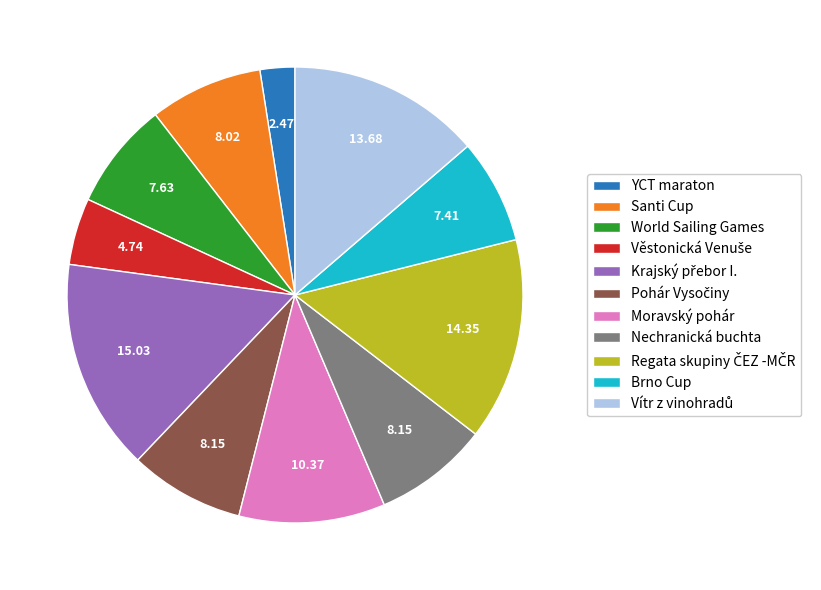

How many slices are in this pie chart?

11